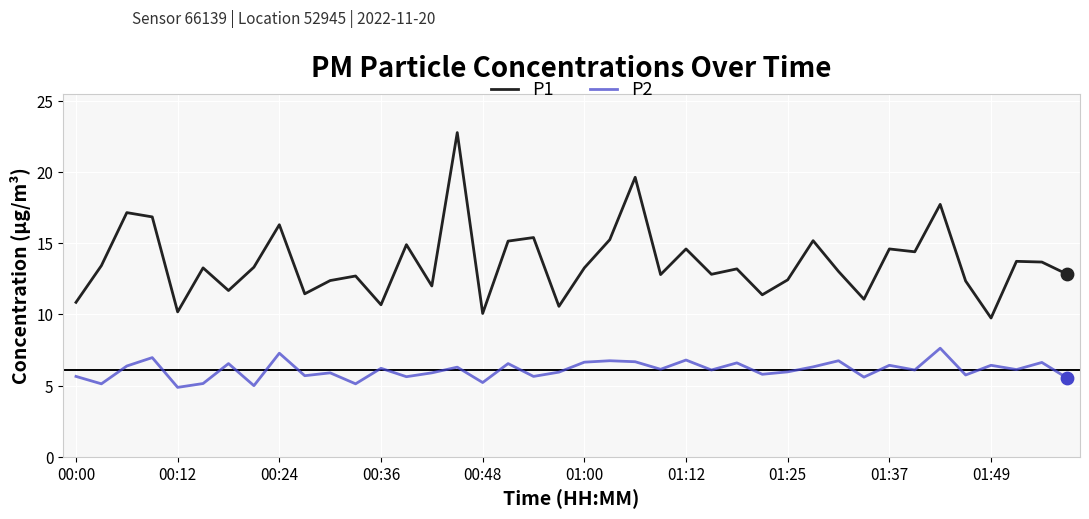

Which series has the largest range (max minus min)?

P1